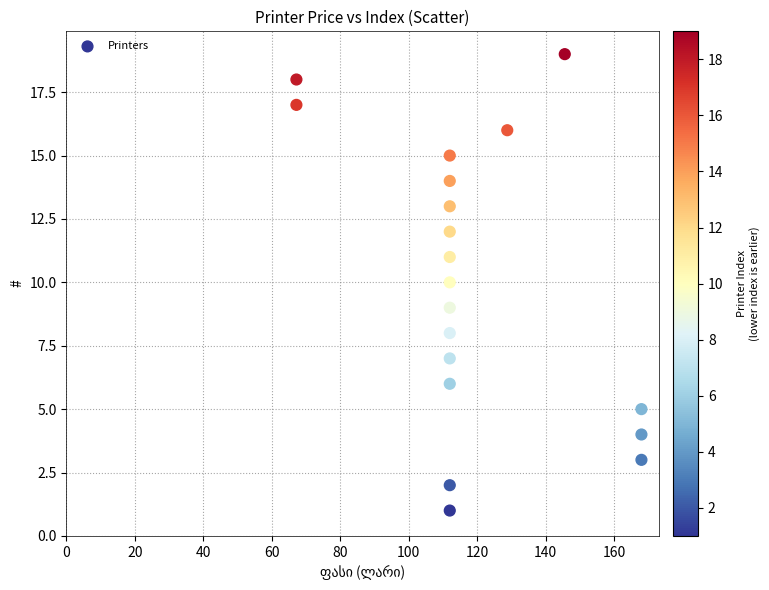

What is the range of Y values (max minus min)?

18